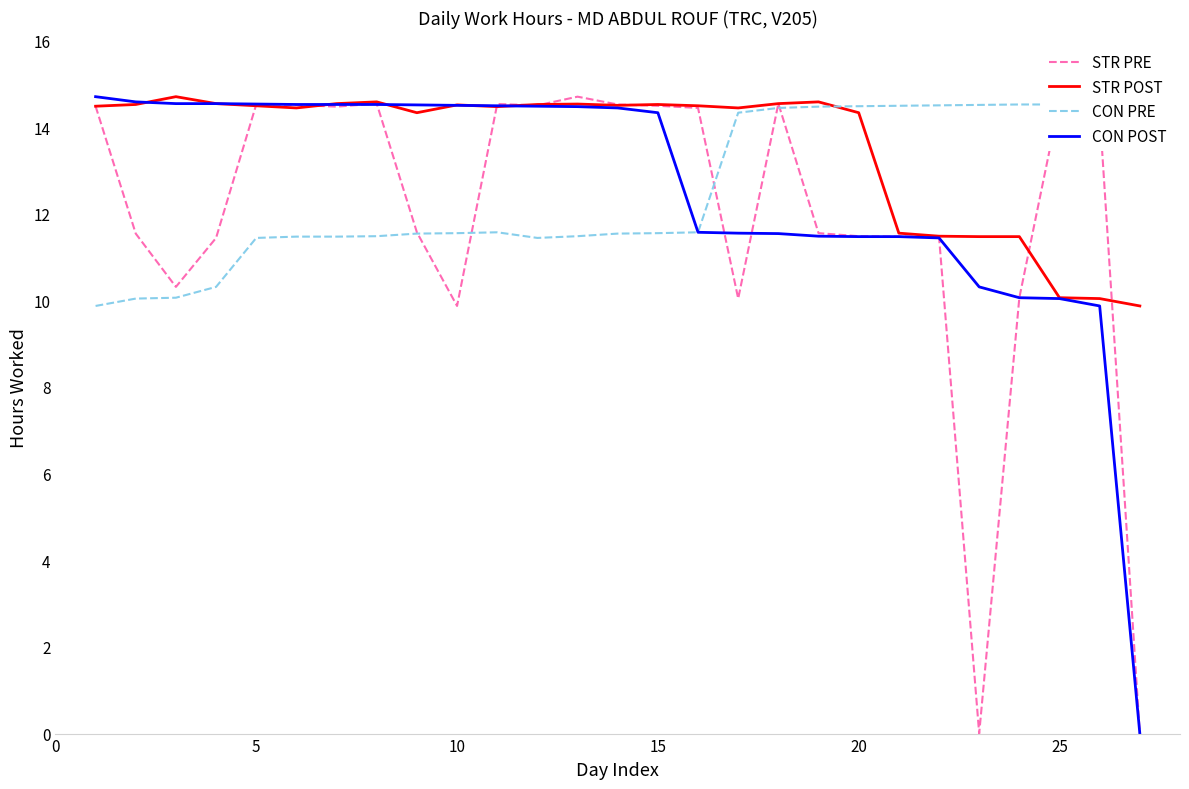

What is the lowest value of the CON PRE series?

9.9